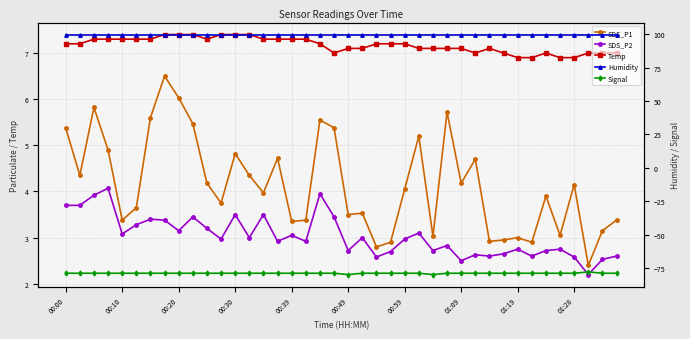

Reading right to left, extract all data points from this chart.

SDS_P1: 3.4	3.1	2.4	4.2	3.0	3.9	2.9	3.0	3.0	2.9	4.7	4.2	5.7	3.0	5.2	4.0	2.9	2.8	3.5	3.5	5.4	5.5	3.4	3.4	4.7	4.0	4.3	4.8	3.8	4.2	5.5	6.0	6.5	5.6	3.6	3.4	4.9	5.8	4.3	5.4
SDS_P2: 2.6	2.5	2.2	2.6	2.8	2.7	2.6	2.8	2.6	2.6	2.6	2.5	2.8	2.7	3.1	3.0	2.7	2.6	3.0	2.7	3.5	4.0	2.9	3.0	2.9	3.5	3.0	3.5	3.0	3.2	3.5	3.1	3.4	3.4	3.3	3.1	4.1	3.9	3.7	3.7
Temp: 7.0	7.0	7.0	6.9	6.9	7.0	6.9	6.9	7.0	7.1	7.0	7.1	7.1	7.1	7.1	7.2	7.2	7.2	7.1	7.1	7.0	7.2	7.3	7.3	7.3	7.3	7.4	7.4	7.4	7.3	7.4	7.4	7.4	7.3	7.3	7.3	7.3	7.3	7.2	7.2
Humidity: 99.9	99.9	99.9	99.9	99.9	99.9	99.9	99.9	99.9	99.9	99.9	99.9	99.9	99.9	99.9	99.9	99.9	99.9	99.9	99.9	99.9	99.9	99.9	99.9	99.9	99.9	99.9	99.9	99.9	99.9	99.9	99.9	99.9	99.9	99.9	99.9	99.9	99.9	99.9	99.9
Signal: -79.0	-79.0	-78.0	-79.0	-79.0	-79.0	-79.0	-79.0	-79.0	-79.0	-79.0	-79.0	-79.0	-80.0	-79.0	-79.0	-79.0	-79.0	-79.0	-80.0	-79.0	-79.0	-79.0	-79.0	-79.0	-79.0	-79.0	-79.0	-79.0	-79.0	-79.0	-79.0	-79.0	-79.0	-79.0	-79.0	-79.0	-79.0	-79.0	-79.0